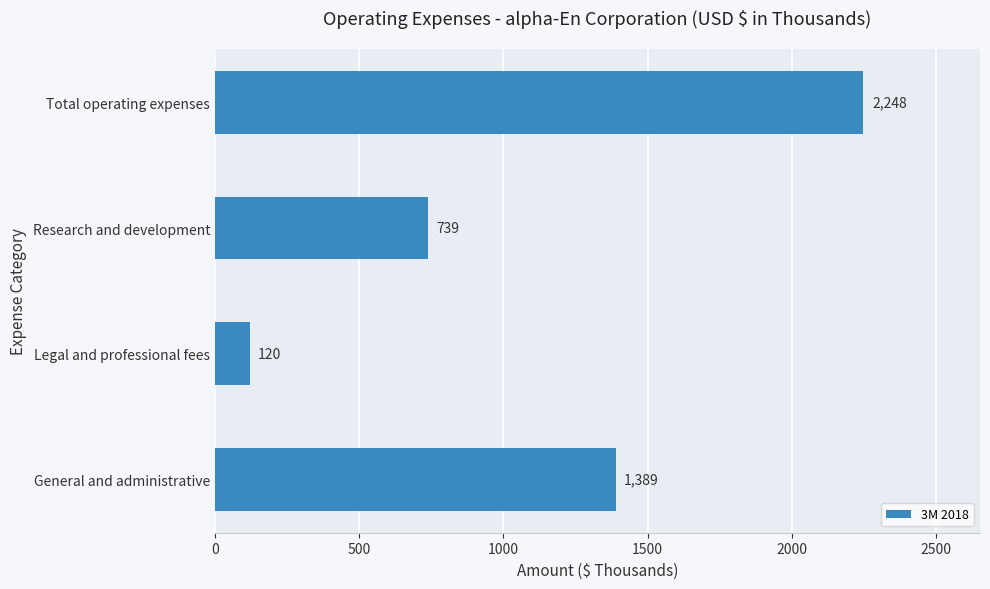

What is the difference between the maximum and minimum values?

2128